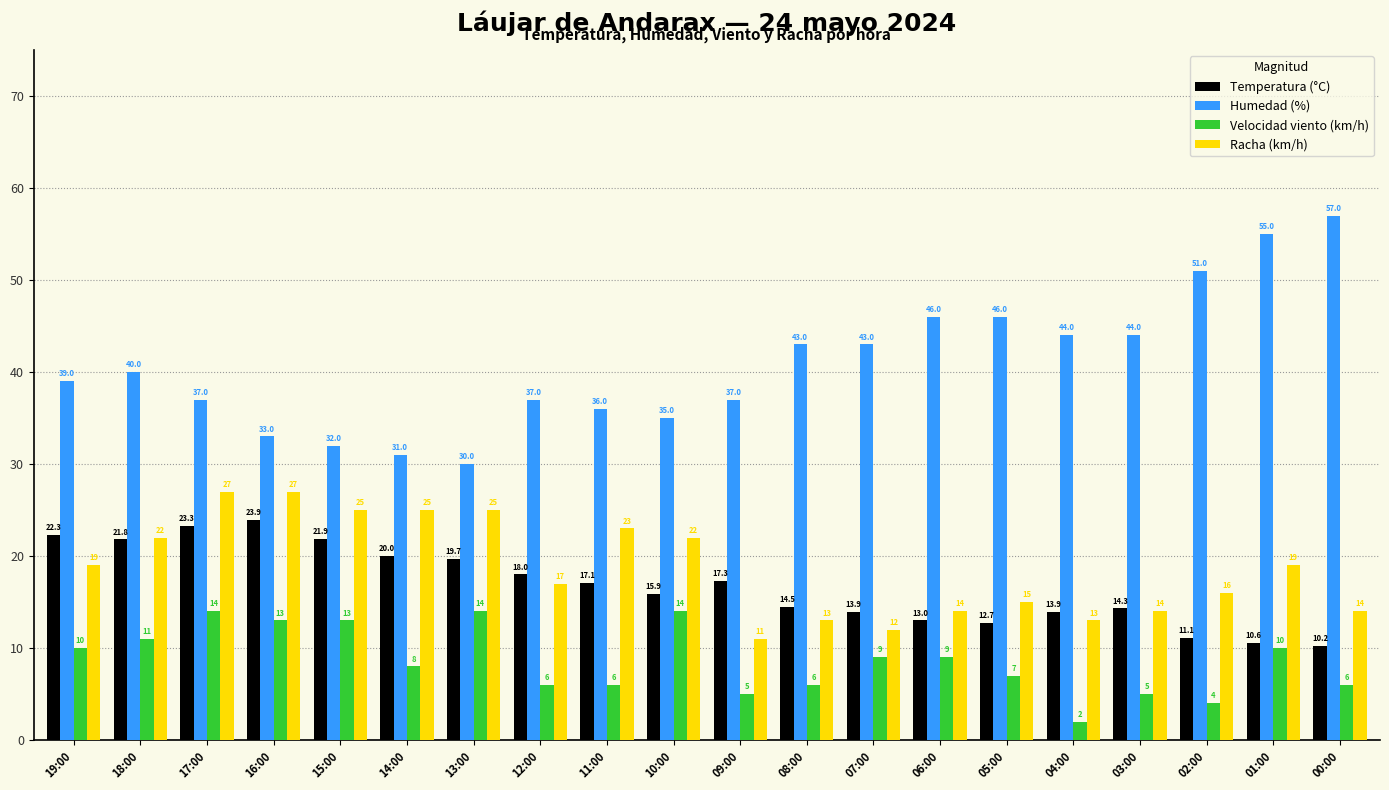

How many groups of bars are there?

20